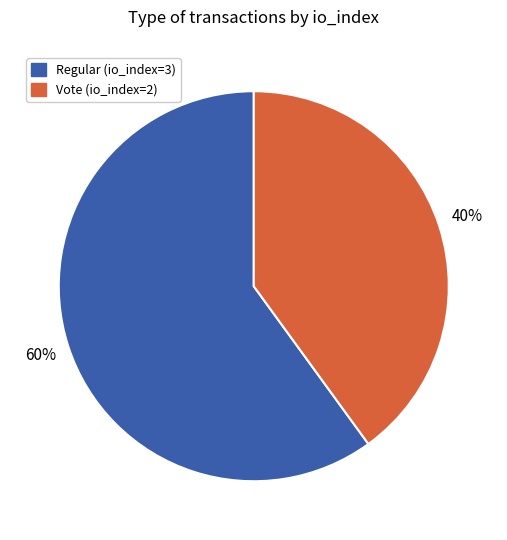

To the nearest percent, what percentage of the pie is Vote (io_index=2)?

40%